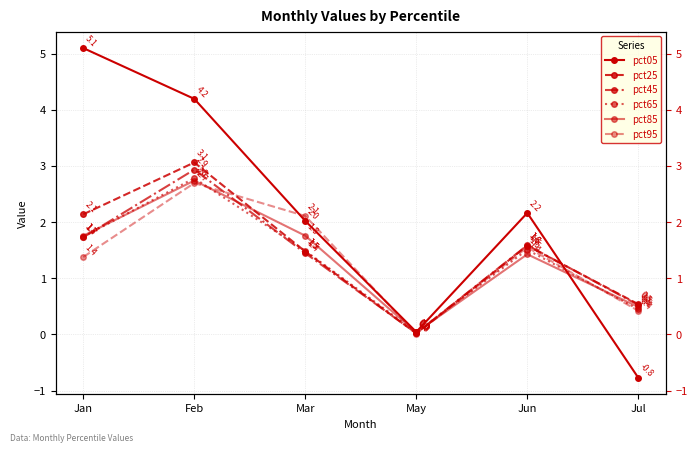

Which series has the largest total across all categories?

pct05